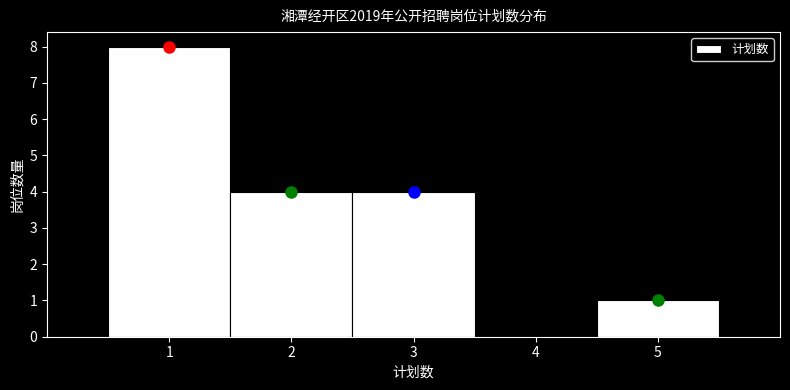

Reading left to right, transcribe this chart: for each bar, give the range it covers on the x-axis and its height. The values are not printed on the chart, so give them approximately, as read against the axis.

0.5 to 1.5: 8
1.5 to 2.5: 4
2.5 to 3.5: 4
3.5 to 4.5: 0
4.5 to 5.5: 1